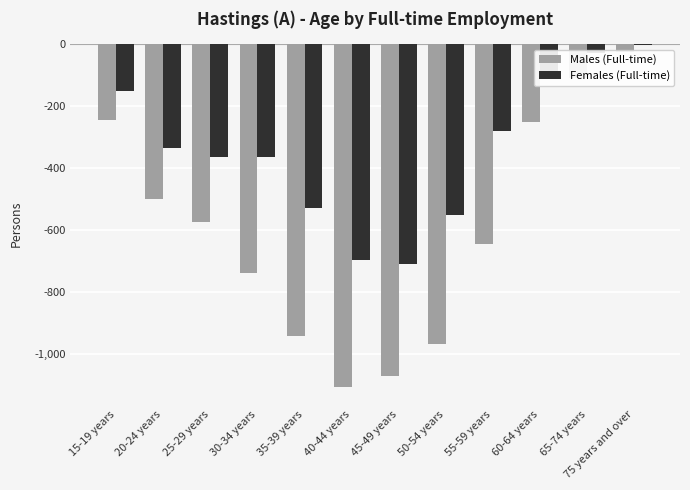

How many values in the Males (Full-time) series exceed -575?

5